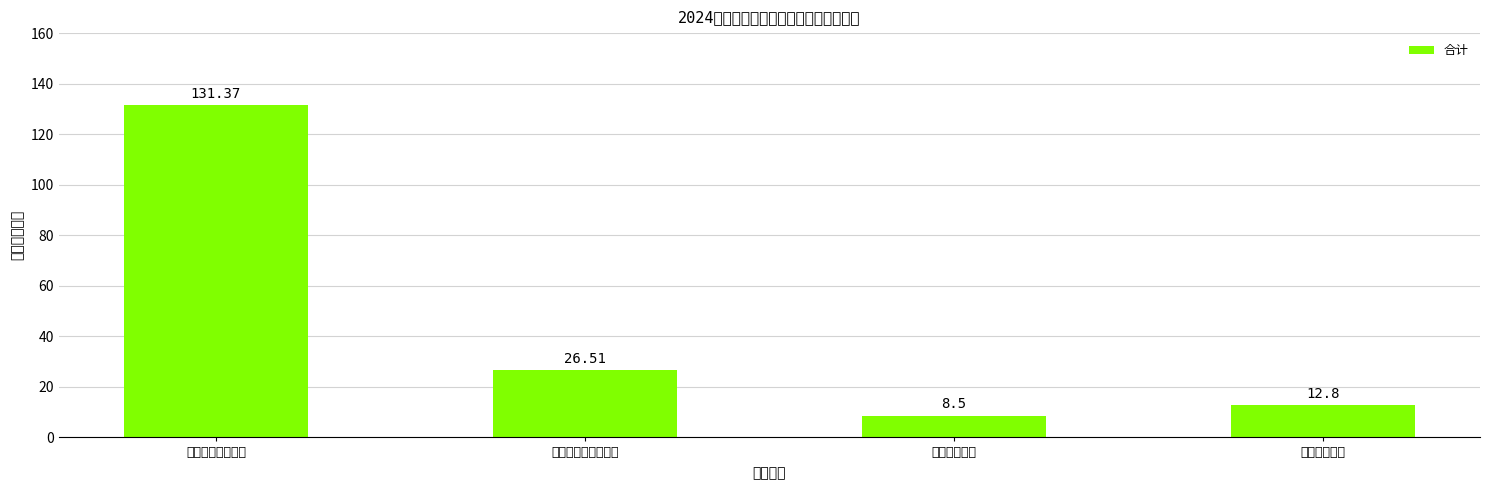

What is the average value?

44.8